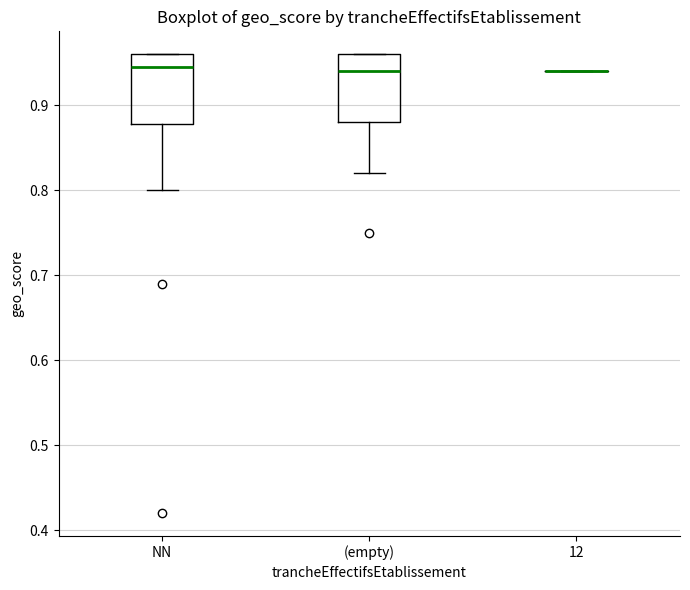

Reading left to right, transcribe this box plot: for each box, give where its median line is, the range the box spans, and where its two whiskers end, as read against the y-axis. The values are not printed on the chart, so give them approximately, as read against the axis.

NN: median 0.95, box 0.88 to 0.96, whiskers 0.80 to 0.96
(empty): median 0.94, box 0.88 to 0.96, whiskers 0.82 to 0.96
12: box collapsed to a line at 0.94, whiskers 0.94 to 0.94